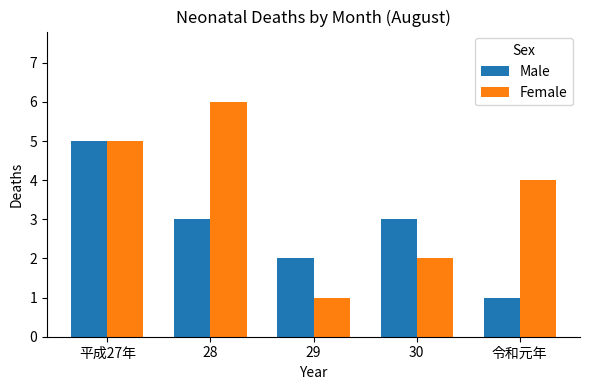

What is the label of the 1st bar from the right?

令和元年